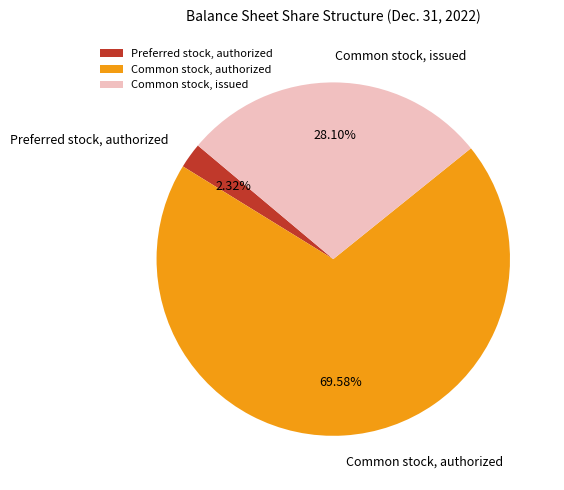

Rank the categories by value from highest to lowest.

Common stock, authorized, Common stock, issued, Preferred stock, authorized